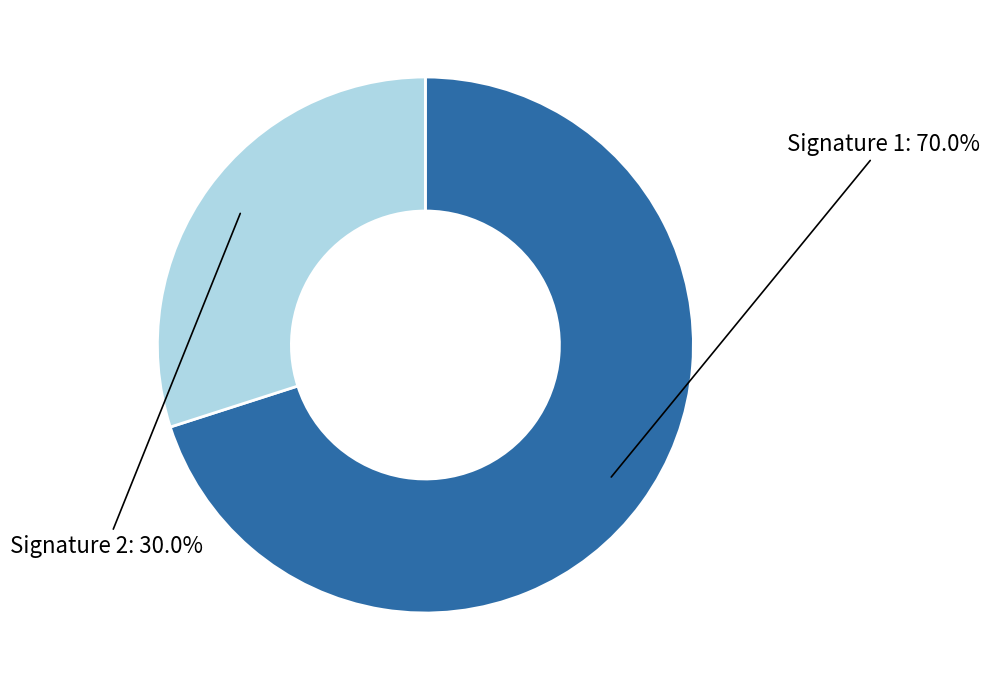

Which slice is the largest?

Signature 1